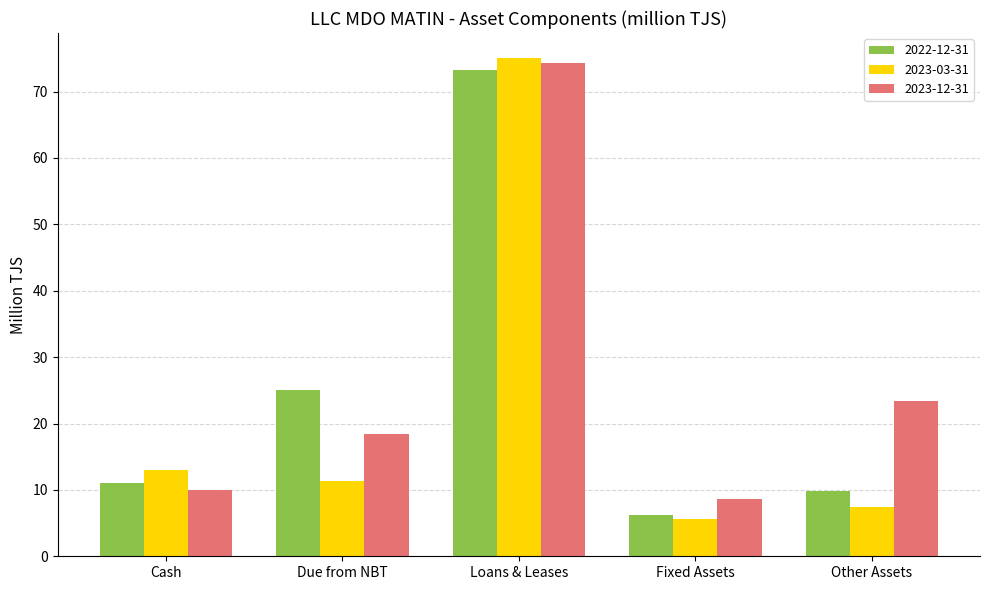

At which category is the sum across all series the highest?

Loans & Leases